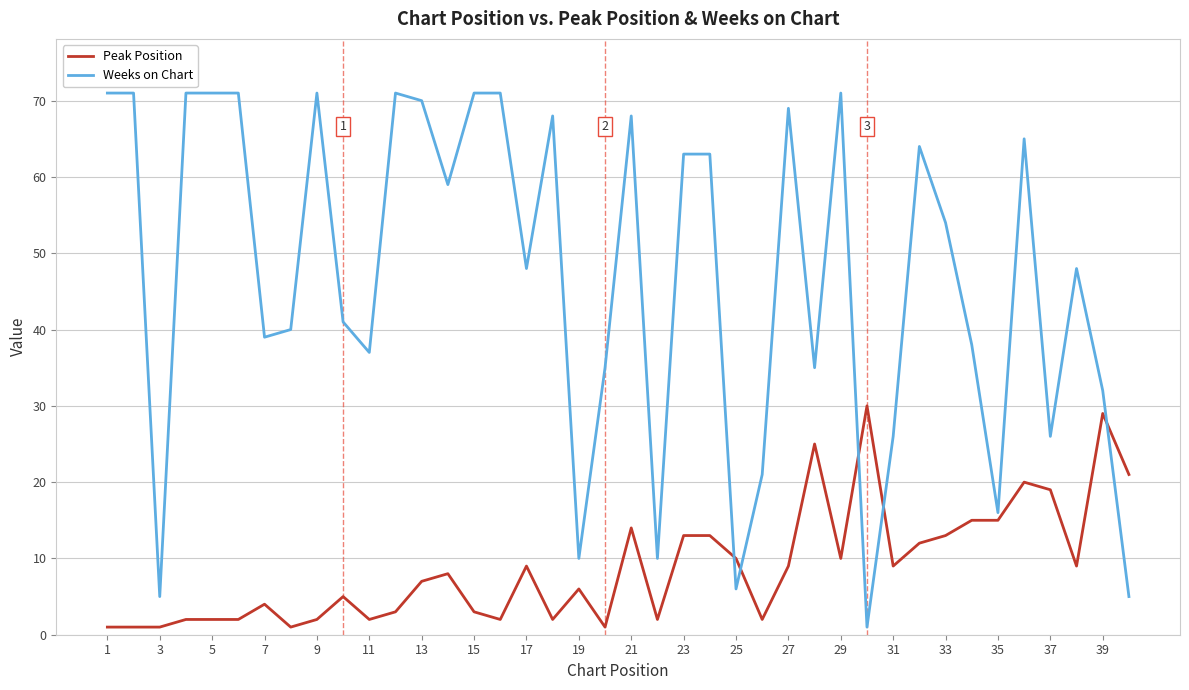

At how many categories does at least one series exceed 18?

35